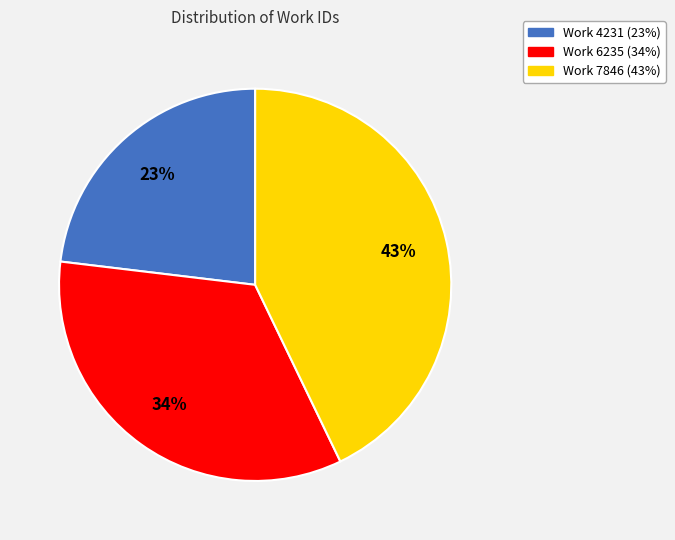

Approximately how many times larger is the value at Work 7846 compared to Work 6235?

1.3